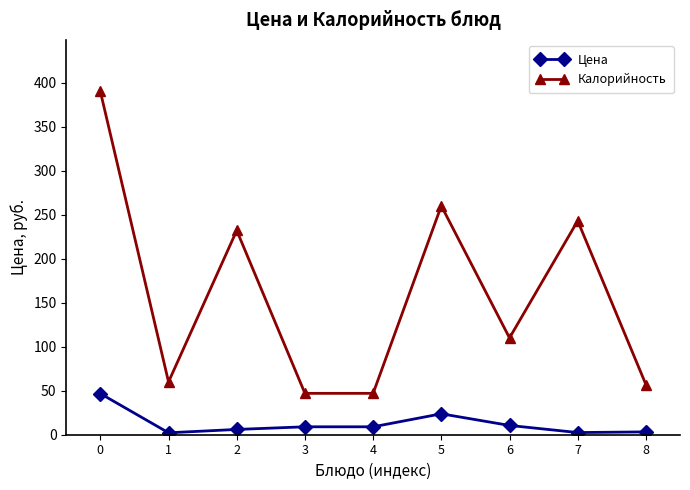

How many series are shown in this chart?

2